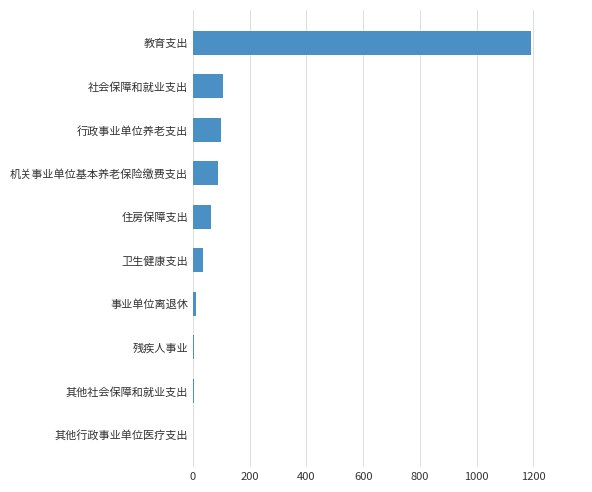

The value at 住房保障支出 is 65.5. True or false?

True